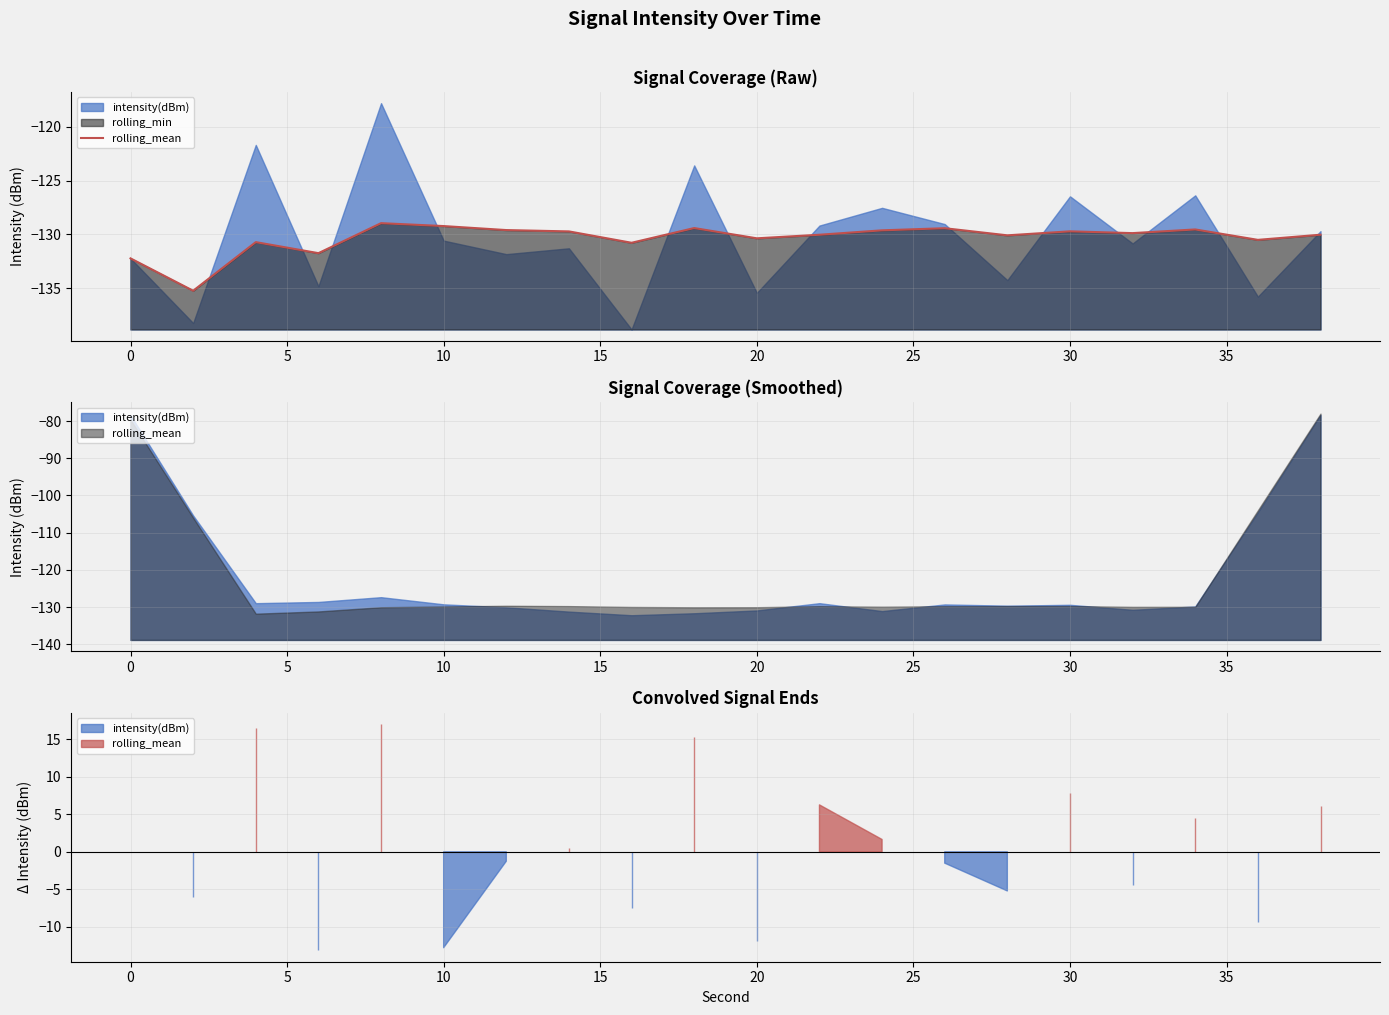

What is the average value?

-130.3